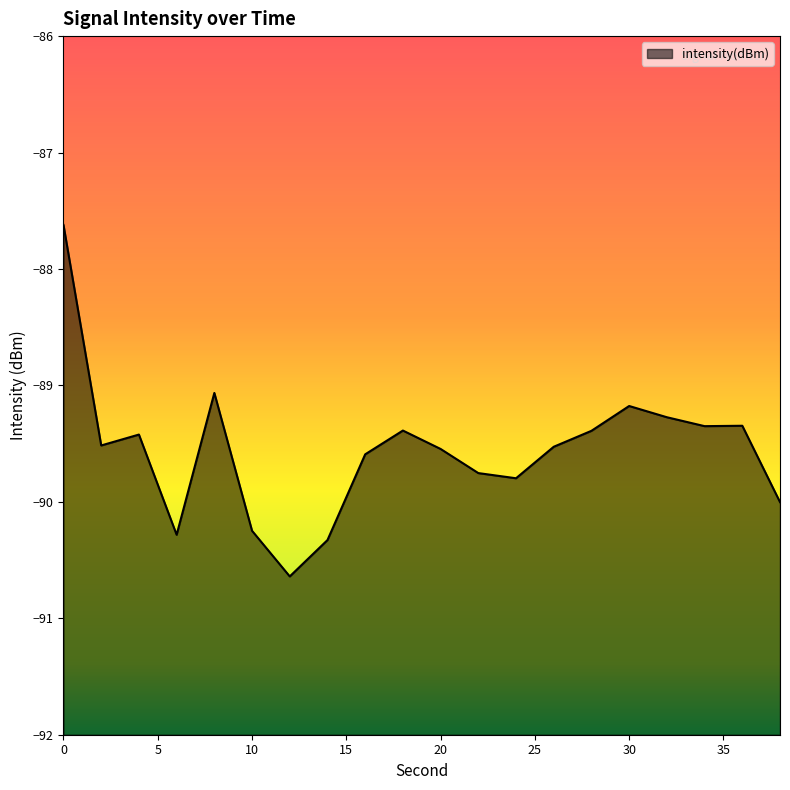

Read the value at 18.

-89.4